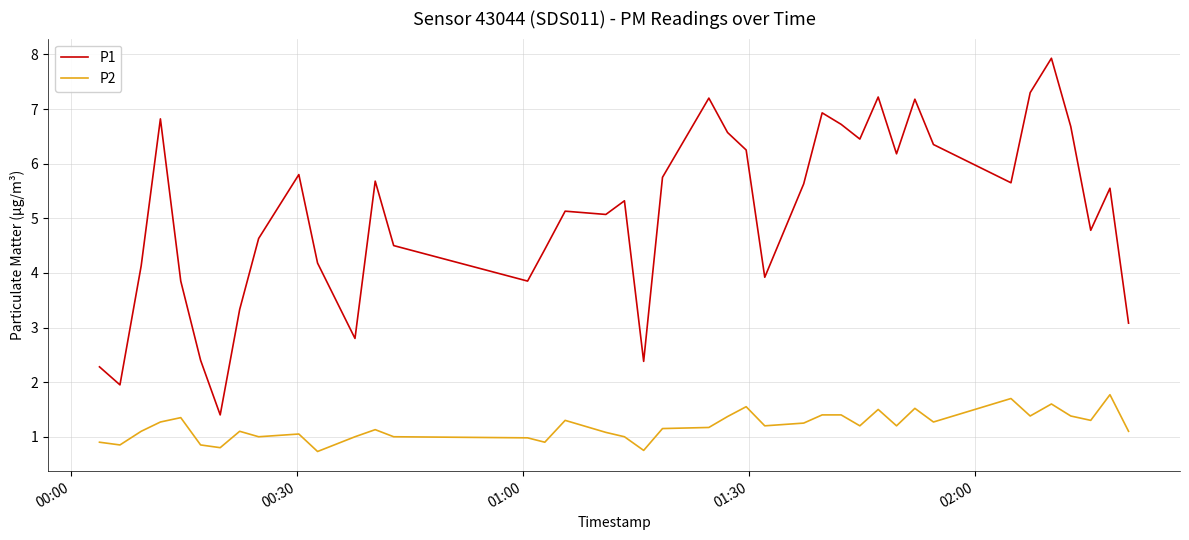

Which series has the widest spread of values?

P1